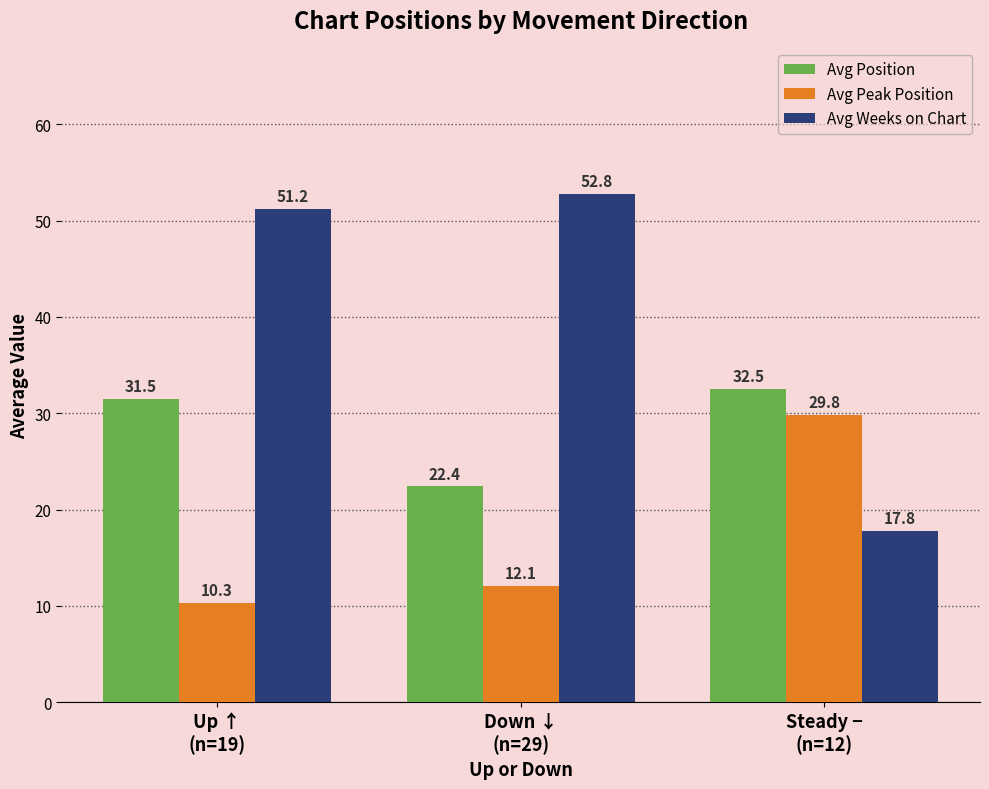

The Avg Peak Position series shows 12.1 at Down ↓
(n=29). True or false?

True